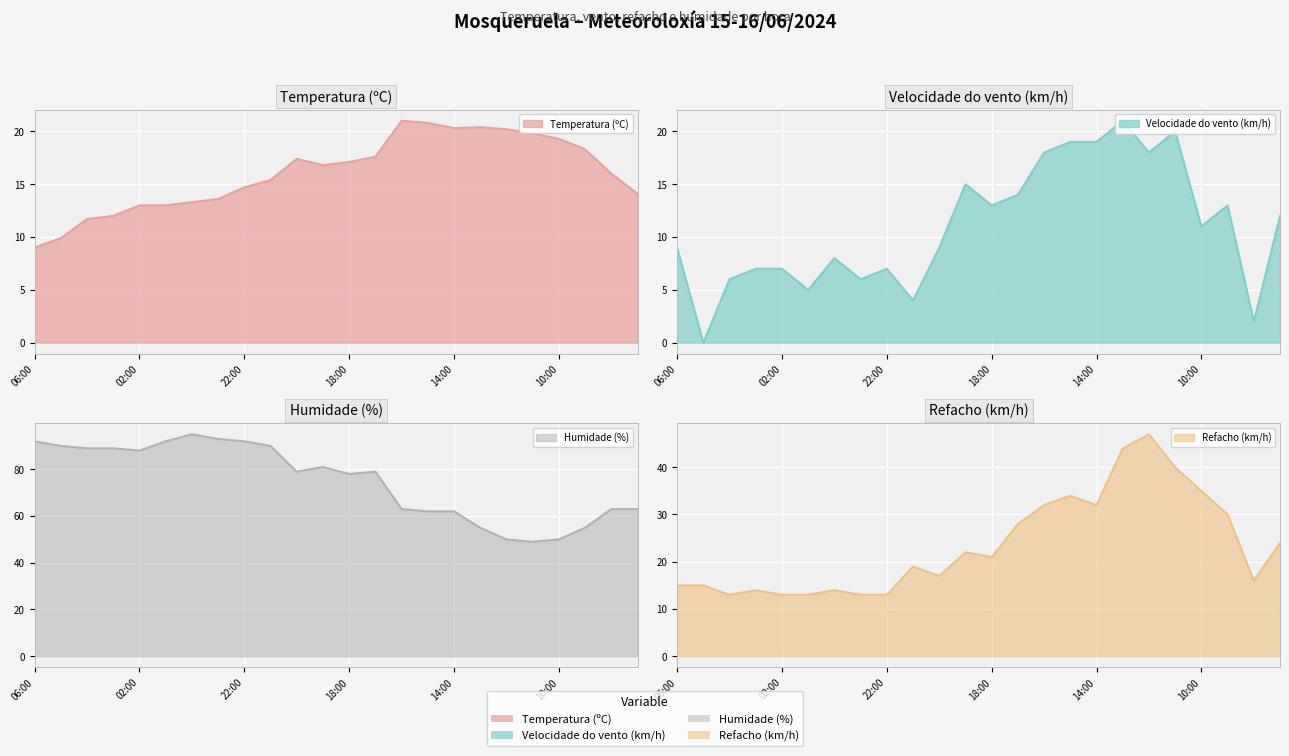

At which category is the sum across all series the highest?

13:00